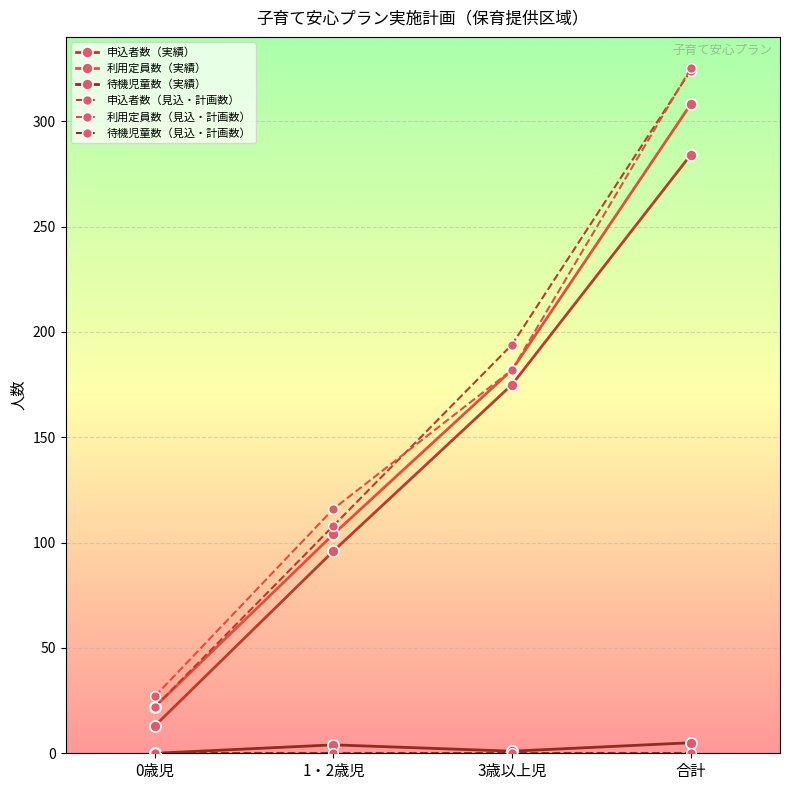

The 申込者数（見込・計画数） series shows 324 at 合計. True or false?

True